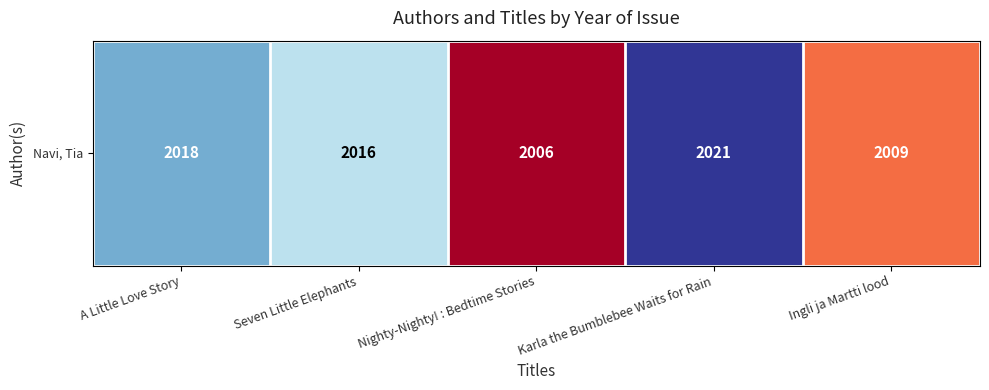

List the labels in order of value, smallest first.

Nighty-Nighty! : Bedtime Stories, Ingli ja Martti lood, Seven Little Elephants, A Little Love Story, Karla the Bumblebee Waits for Rain